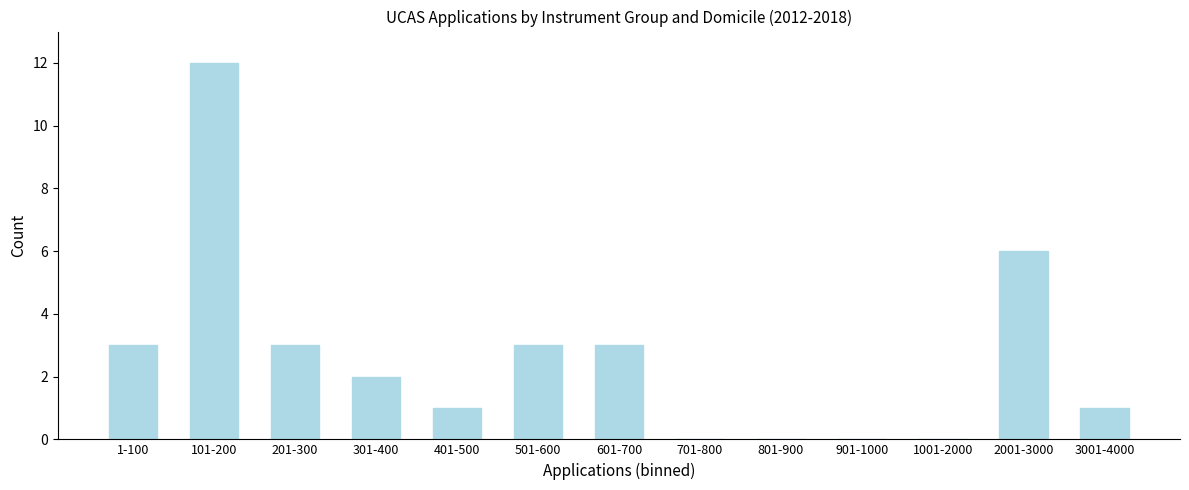

Reading left to right, what are all the values shown in this chart?

1-100=3	101-200=12	201-300=3	301-400=2	401-500=1	501-600=3	601-700=3	701-800=0	801-900=0	901-1000=0	1001-2000=0	2001-3000=6	3001-4000=1